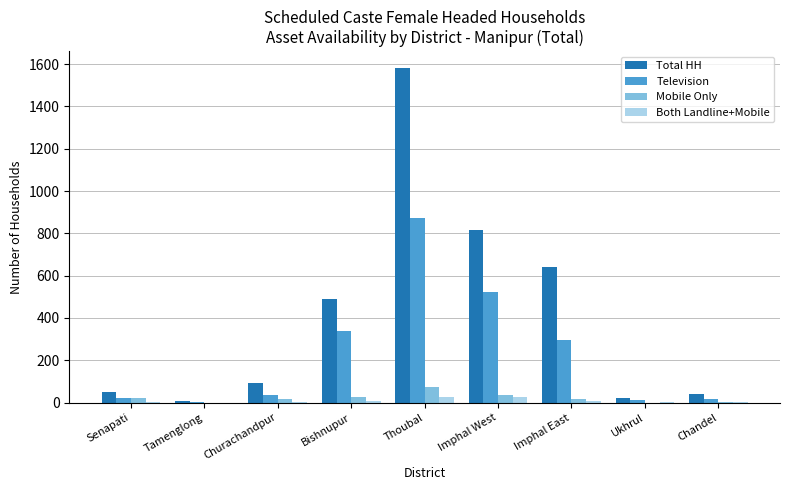

What is the sum of all Total HH values?

3744